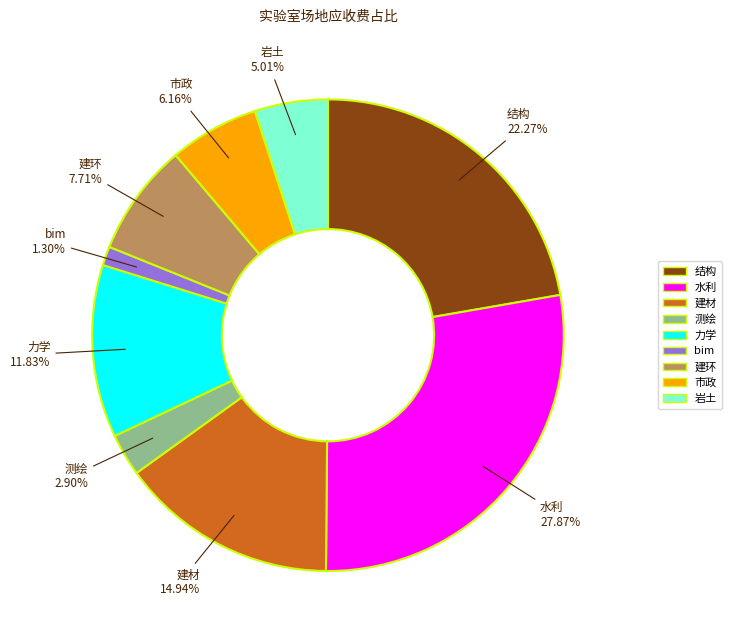

Which category has the smallest portion of the pie?

bim